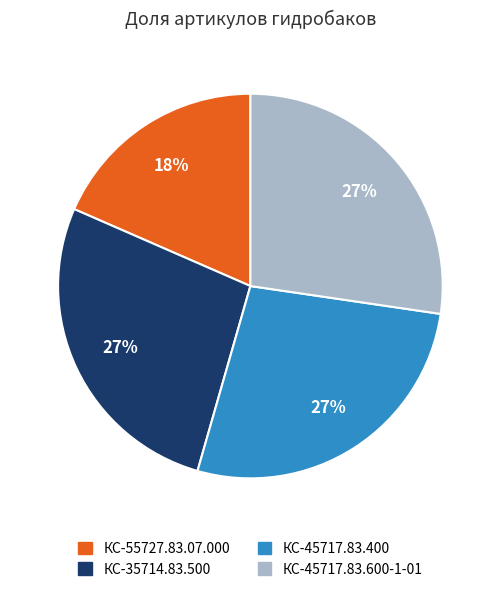

Is there a majority slice in this chart?

No